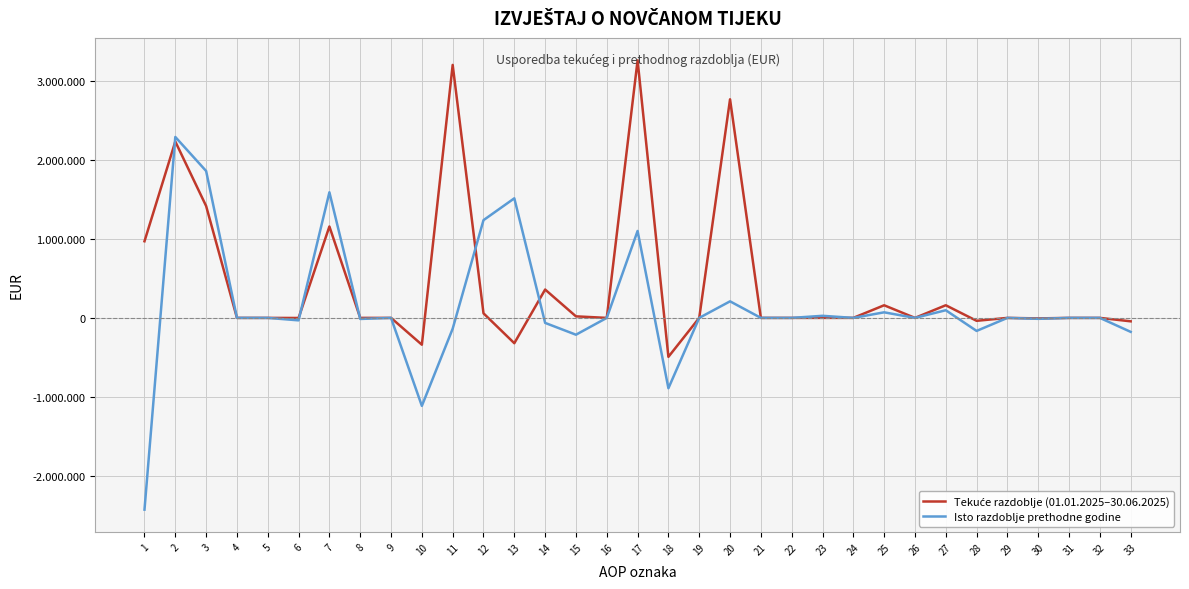

Does the chart have visible grid lines?

Yes